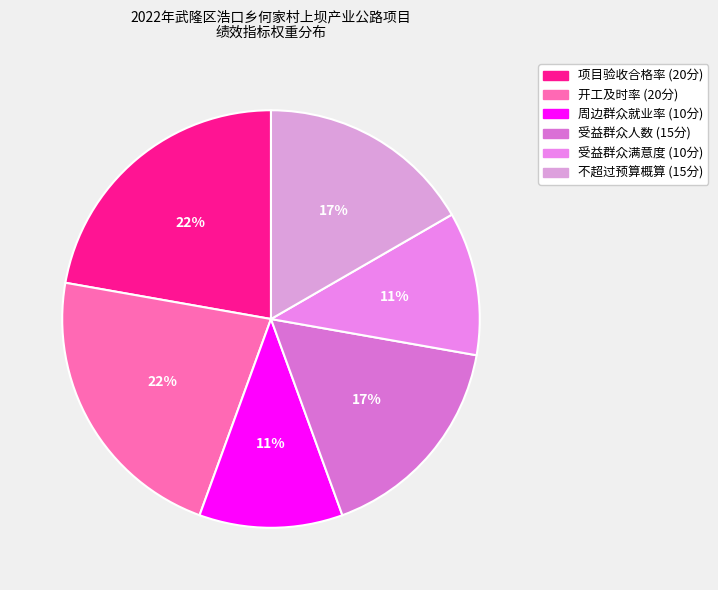

Combined, what portion of the pie is 项目验收合格率 and 受益群众满意度?

33.3%